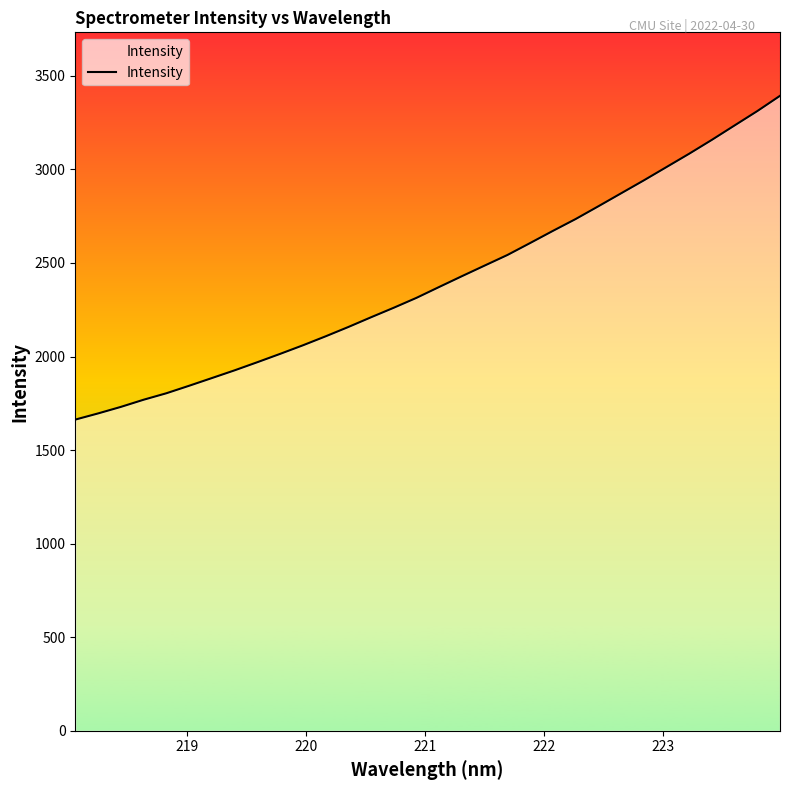

What is the difference between the maximum and minimum values?

1730.3